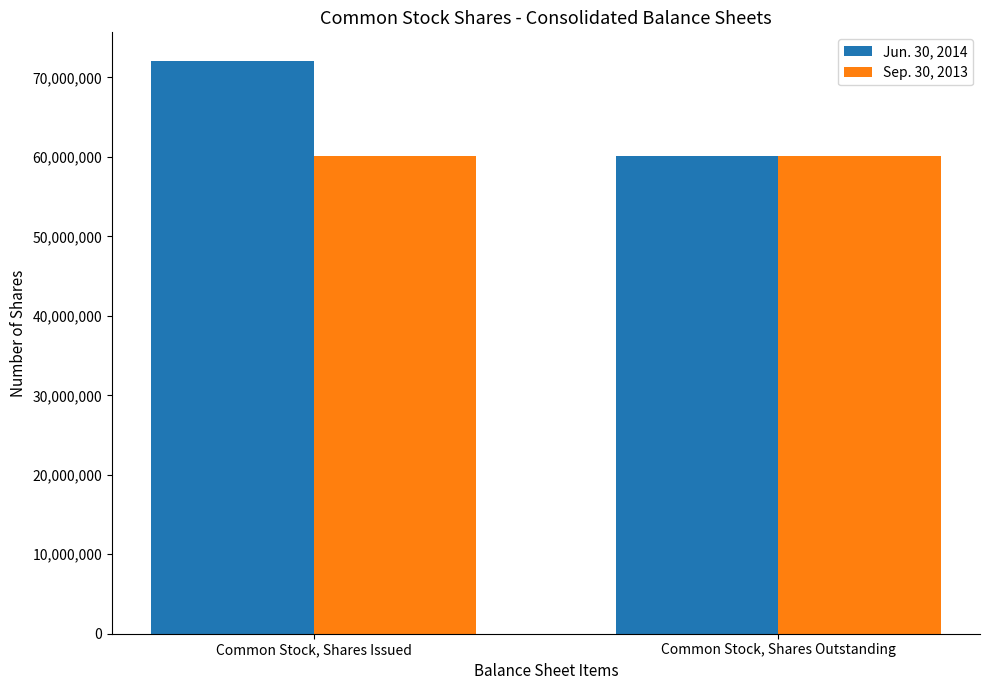

Reading left to right, transcribe all the data shown in this chart.

Jun. 30, 2014: Common Stock, Shares Issued=72076487	Common Stock, Shares Outstanding=60145237
Sep. 30, 2013: Common Stock, Shares Issued=60145237	Common Stock, Shares Outstanding=60145237